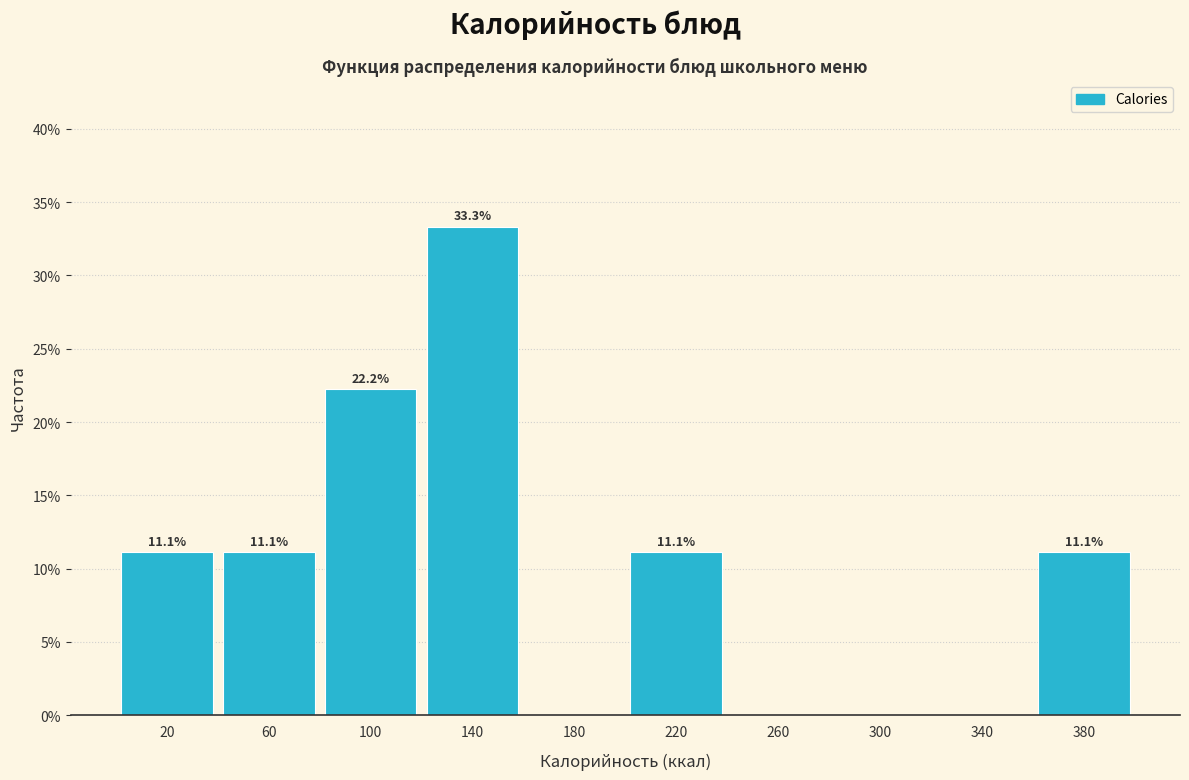

Over which range of the x-axis is the bar tallest?

120 to 160